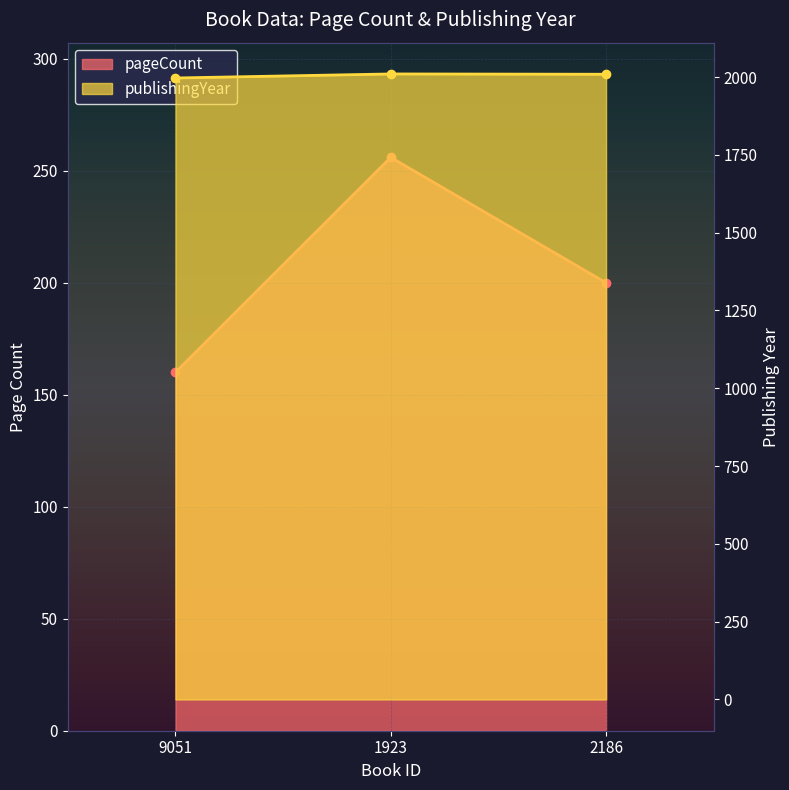

Which category has the highest value in the pageCount series?

1923